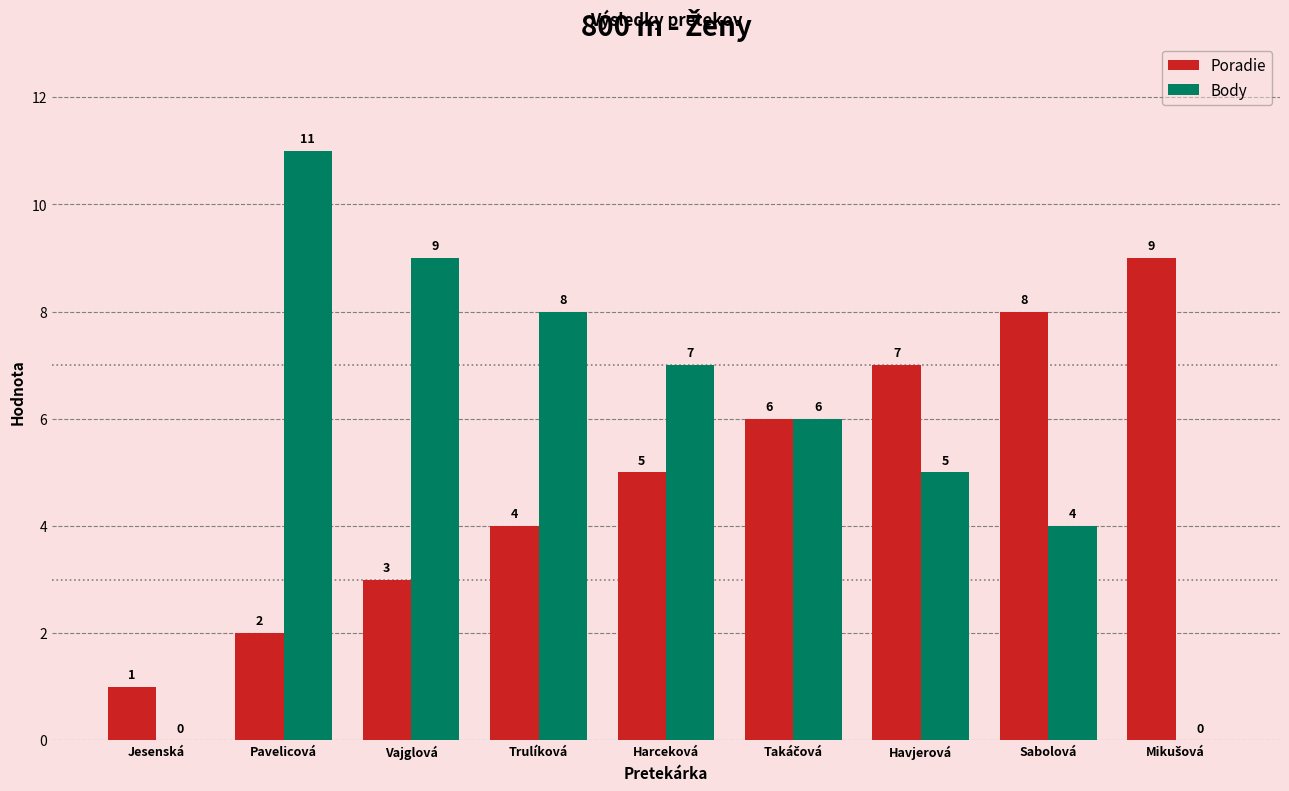

At which label is Body closest to 5?

Havjerová